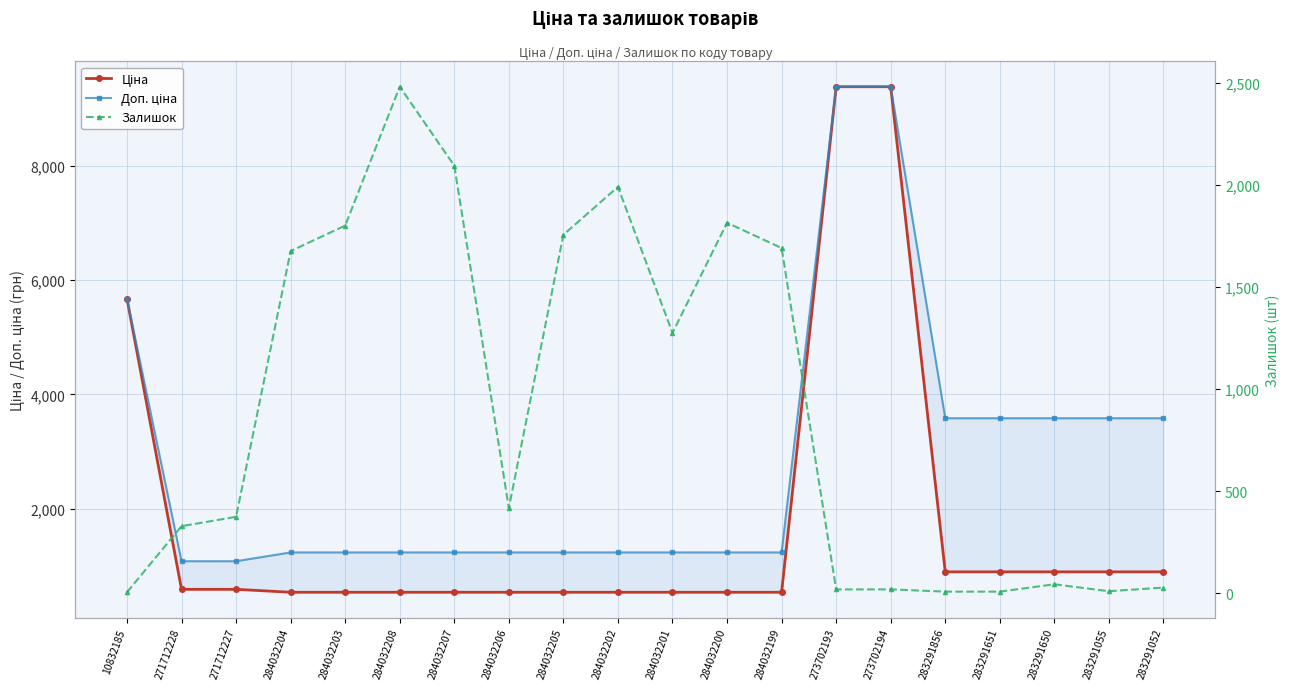

At which category is the sum across all series the highest?

273702193